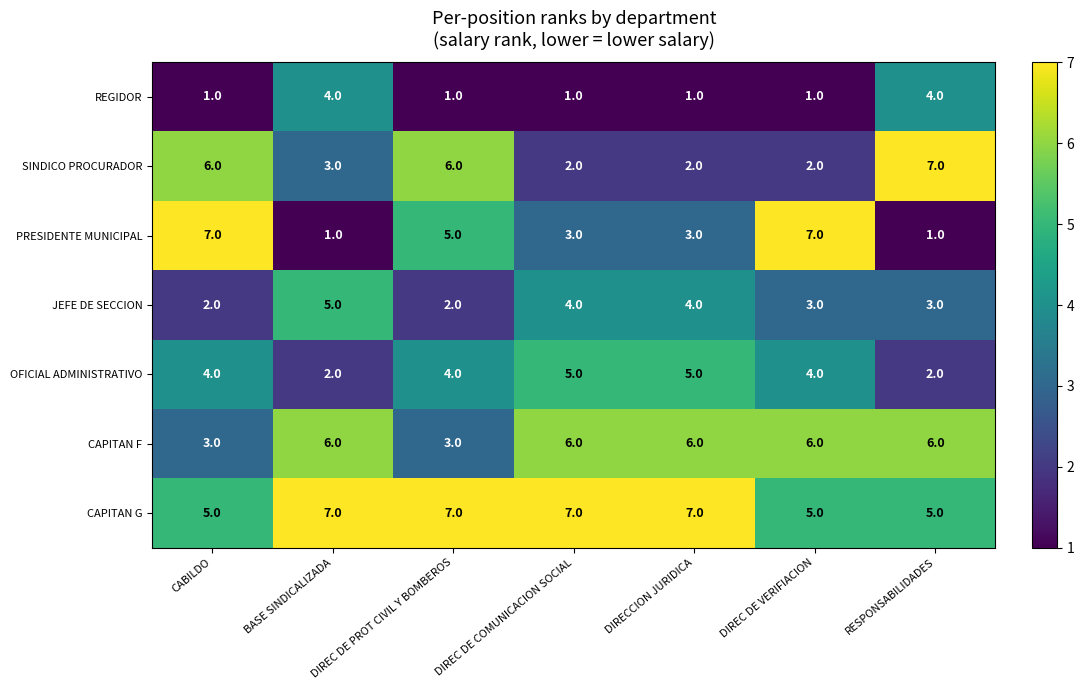

What is the maximum value shown in the chart?

7